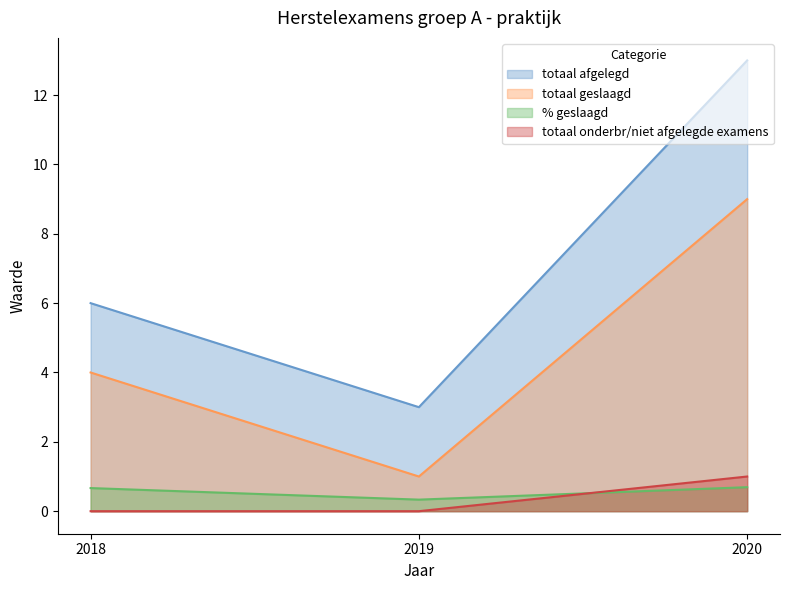

Rank the series by their maximum value, from lowest to highest.

% geslaagd, totaal onderbr/niet afgelegde examens, totaal geslaagd, totaal afgelegd